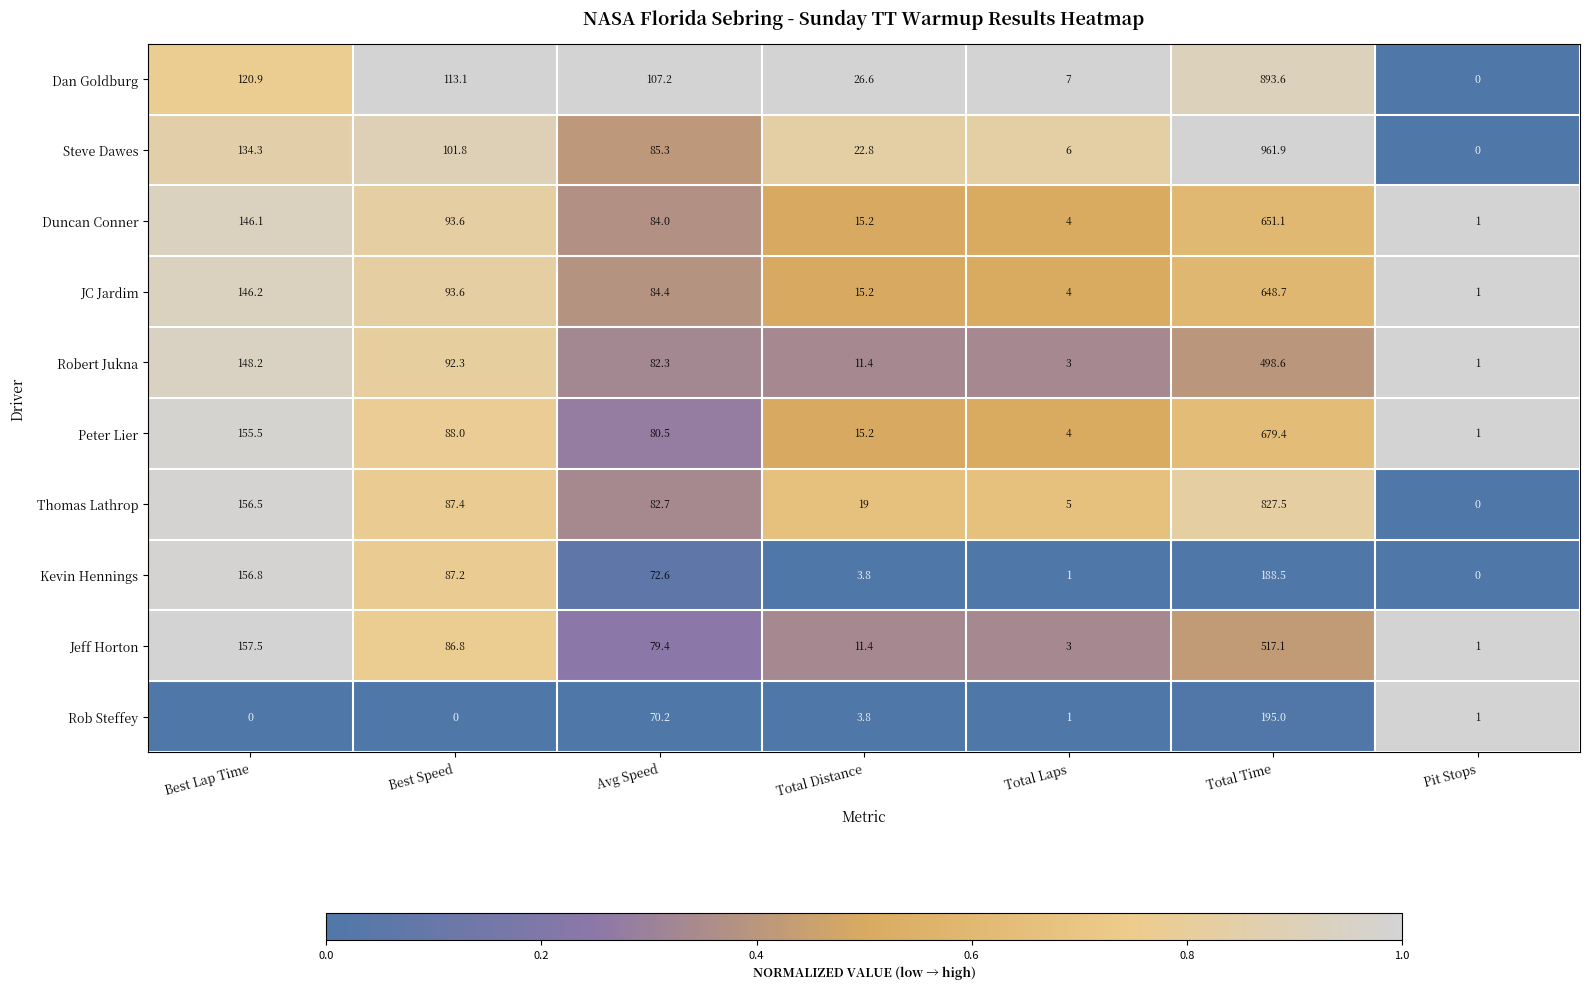

What is the difference between the maximum and minimum values in the Robert Jukna series?

497.6